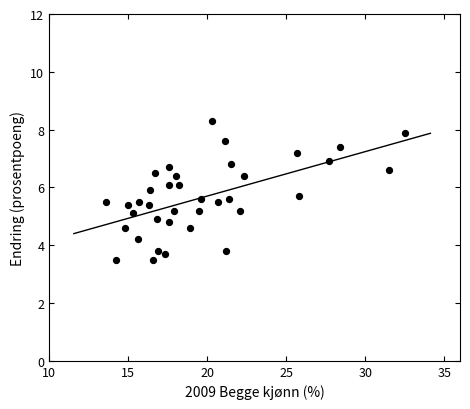

What is the range of X values (max minus min)?

18.9